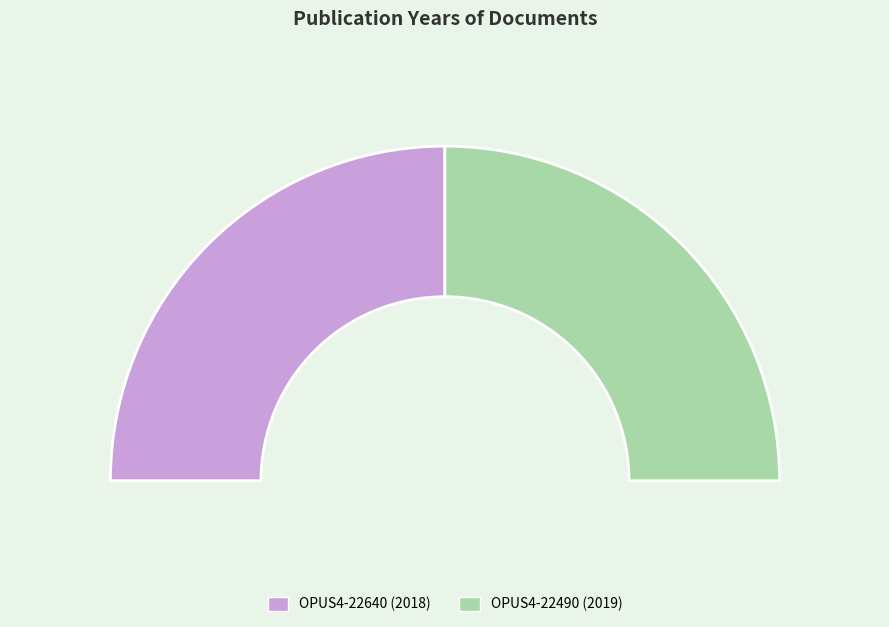

How much of the chart is everything except OPUS4-22640?

50.0%